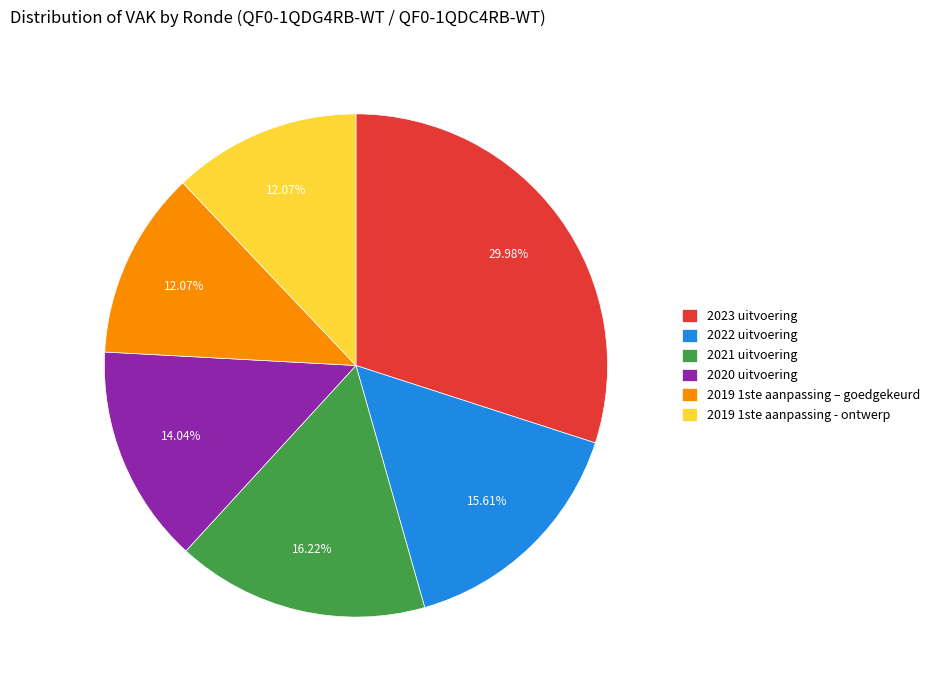

Is the sum of 2020 uitvoering and 2021 uitvoering greater than half?

No